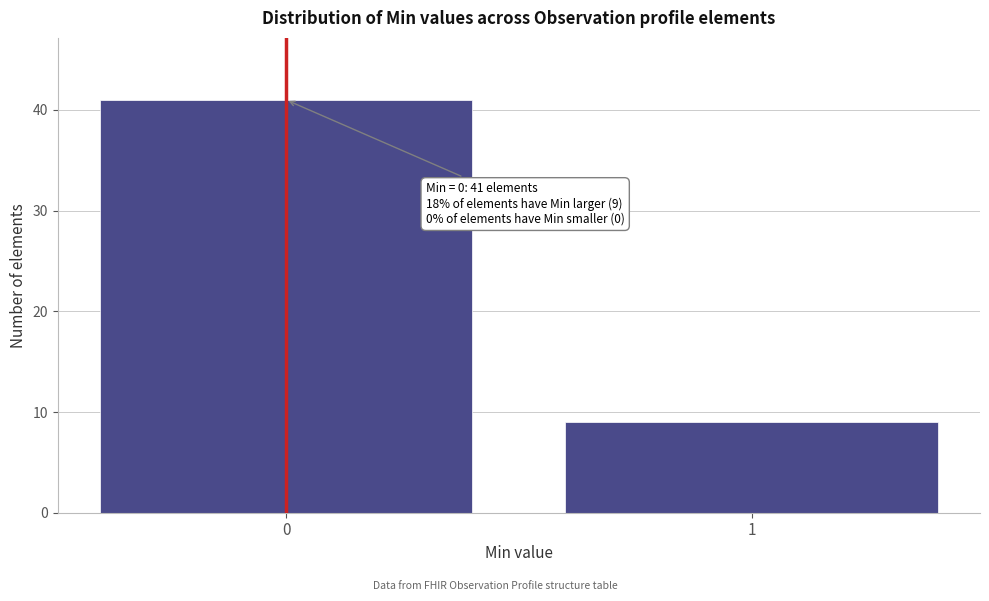

Reading left to right, what are all the values shown in this chart?

0=41	1=9